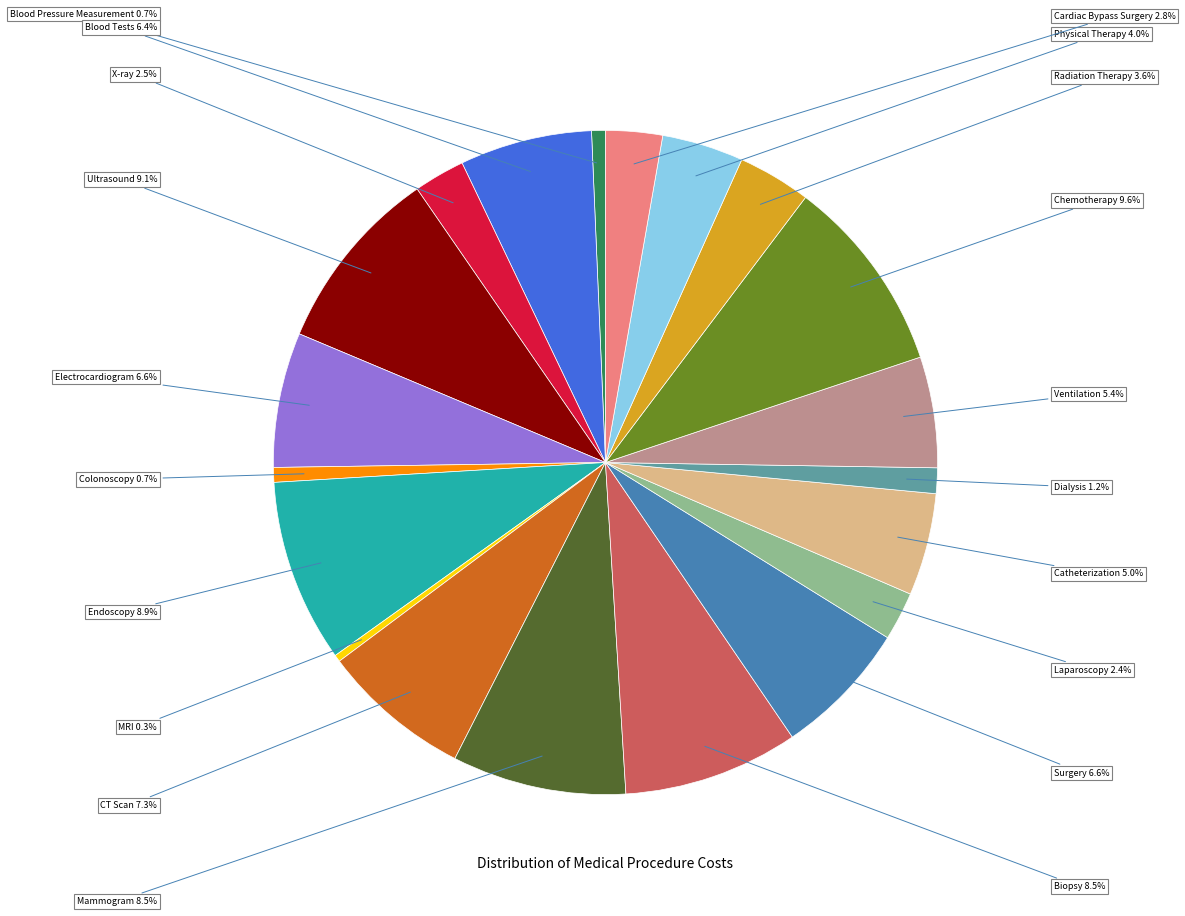

Is there a majority slice in this chart?

No